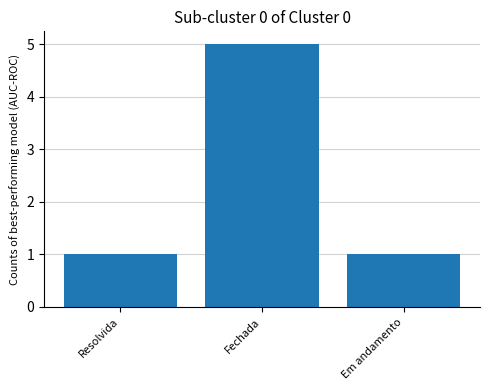

Reading right to left, transcribe all the data shown in this chart.

1	5	1